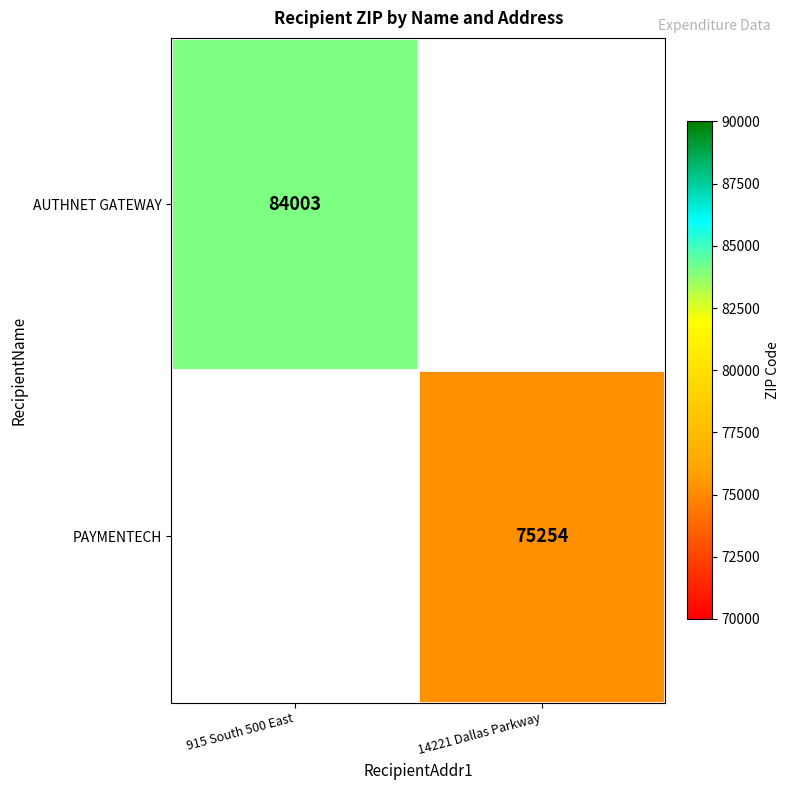

What is the greatest value displayed?

84003.0